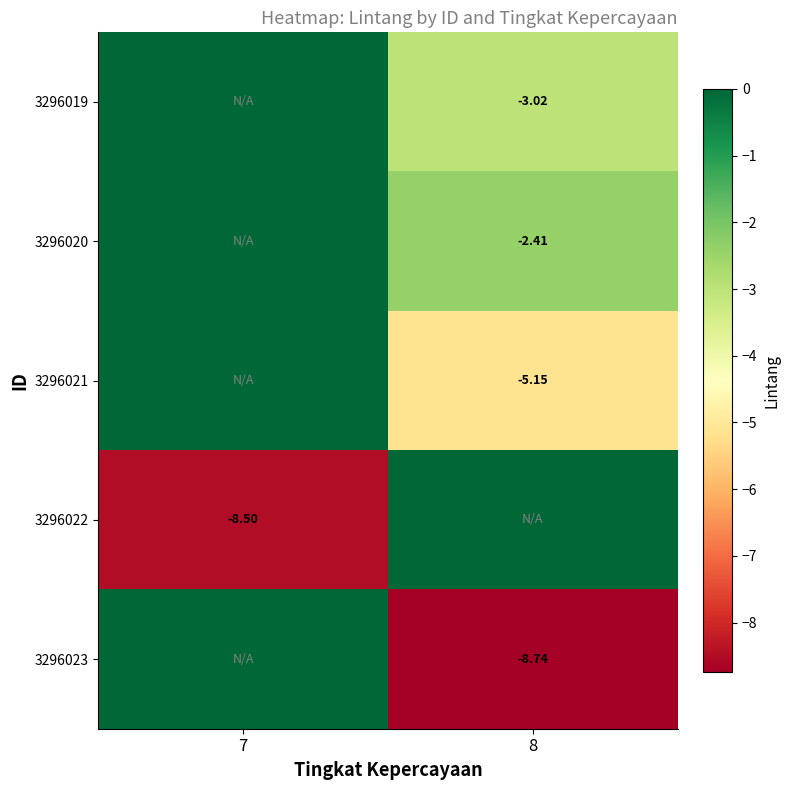

What is the minimum value shown in the chart?

-8.7